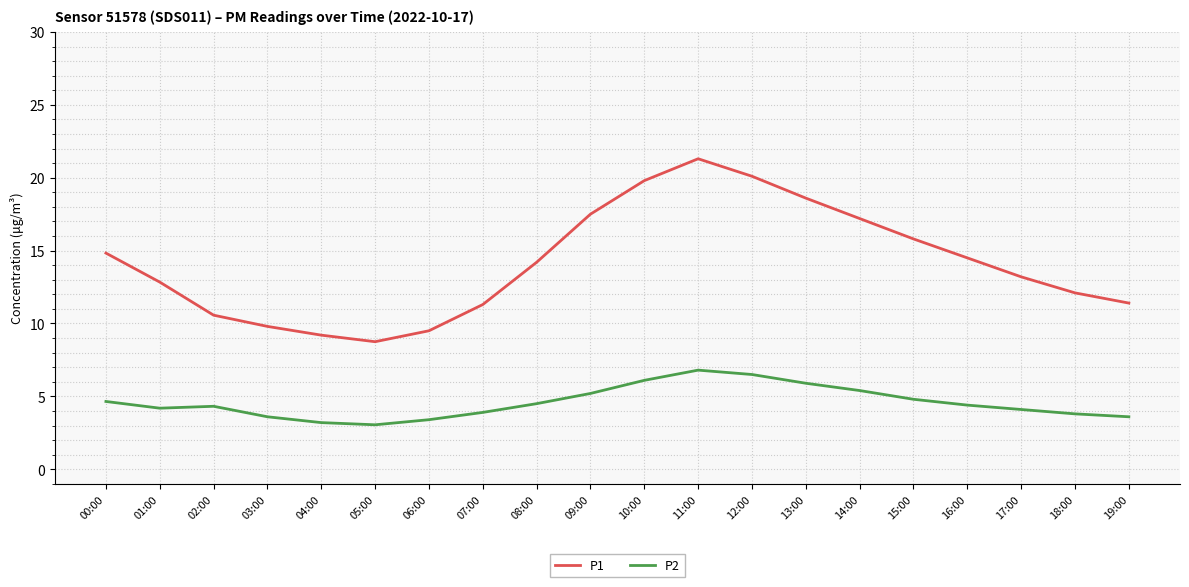

What is the difference between the P2 values at 08:00 and 19:00?

0.9